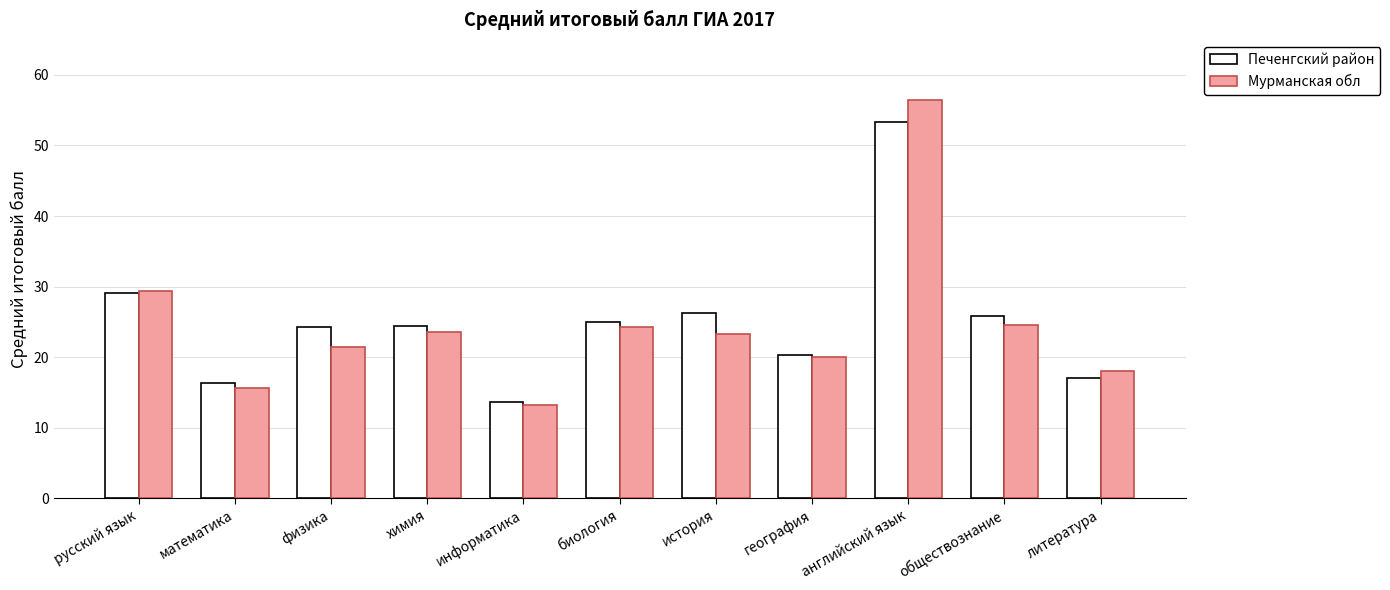

The value of Мурманская обл at литература is 18.1. True or false?

True